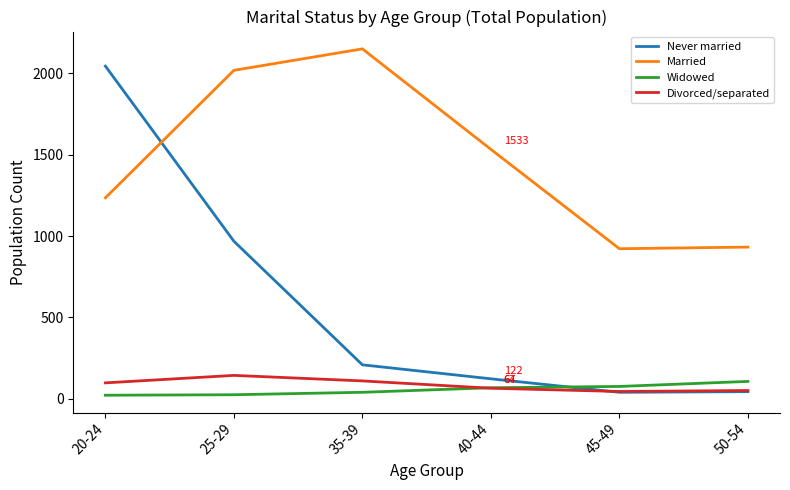

Between 35-39 and 45-49, which series saw the biggest shift?

Married